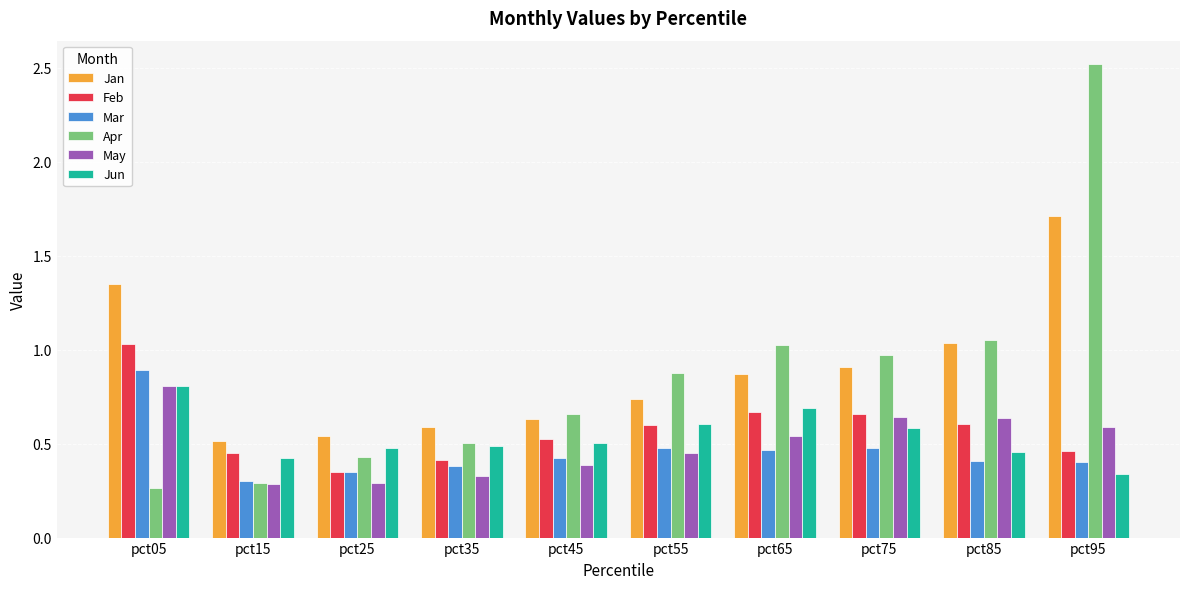

At which category does the chart reach its peak across all series?

pct95